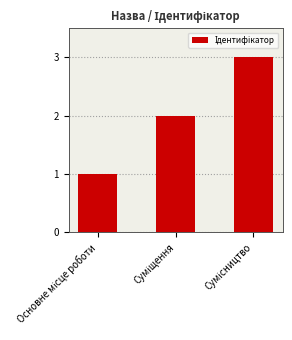

Does the chart contain any negative values?

No